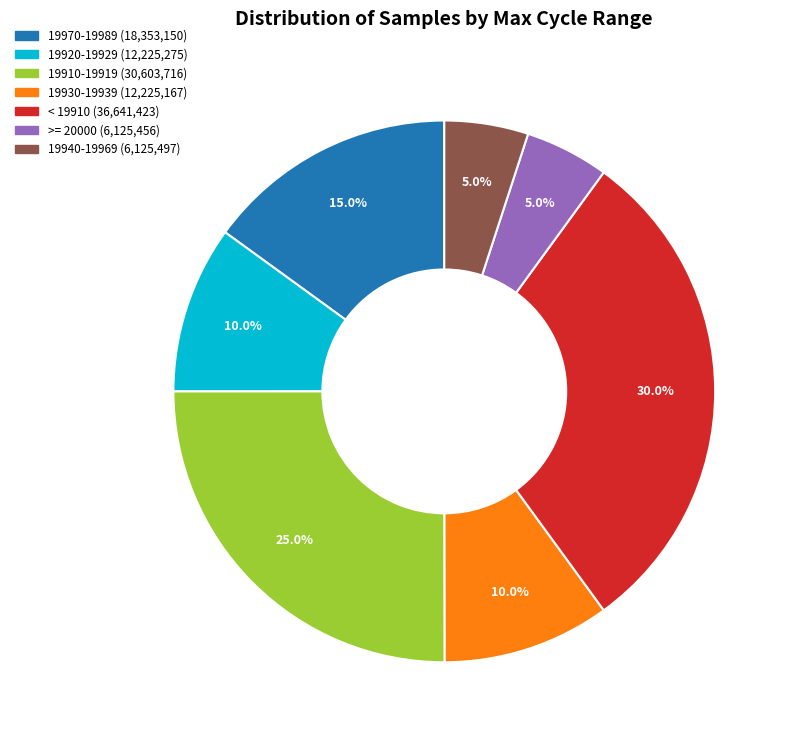

Is there a majority slice in this chart?

No